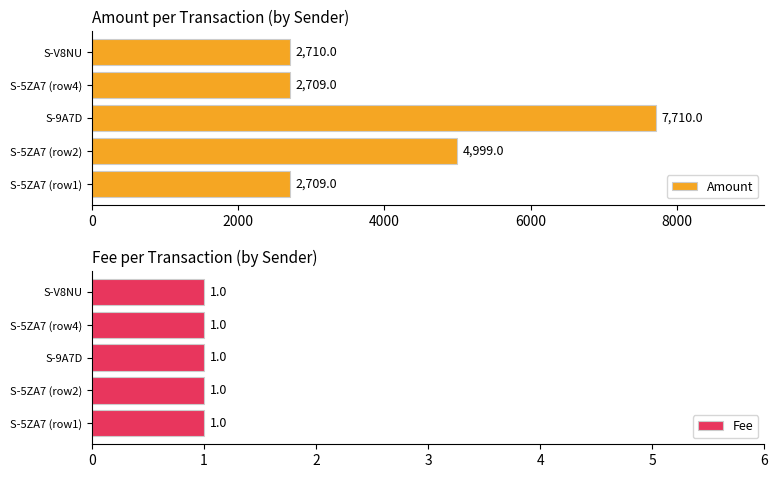

What is the maximum value for Amount?

7710